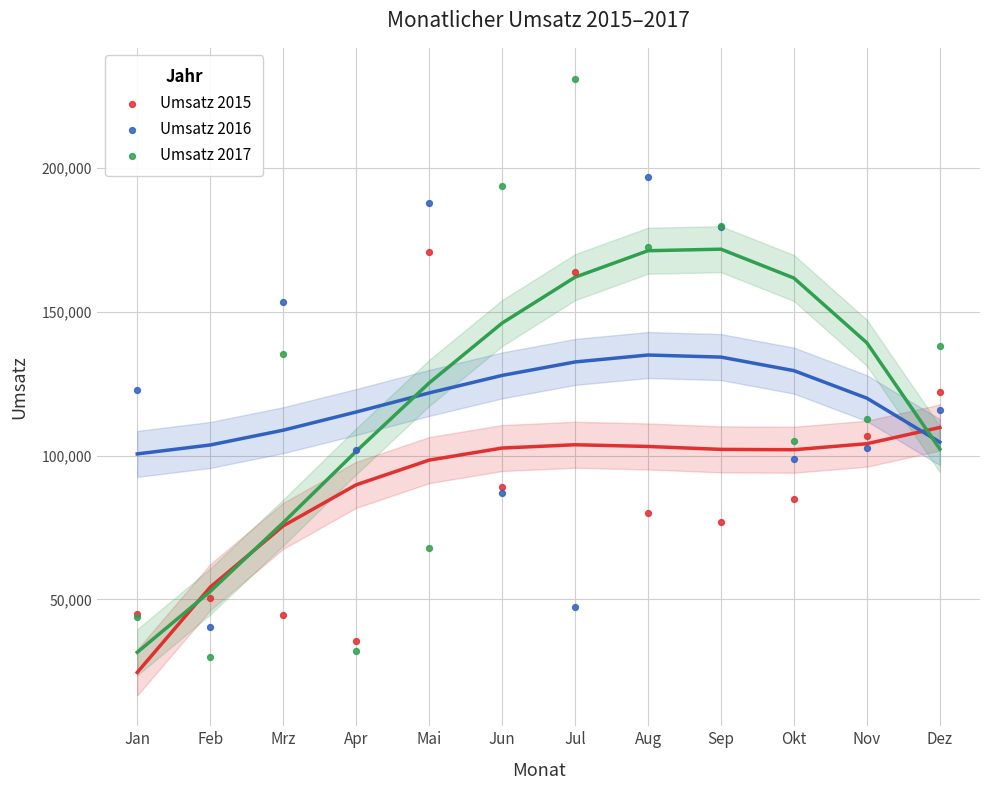

Which series has the largest Y range (max minus min)?

Umsatz 2017